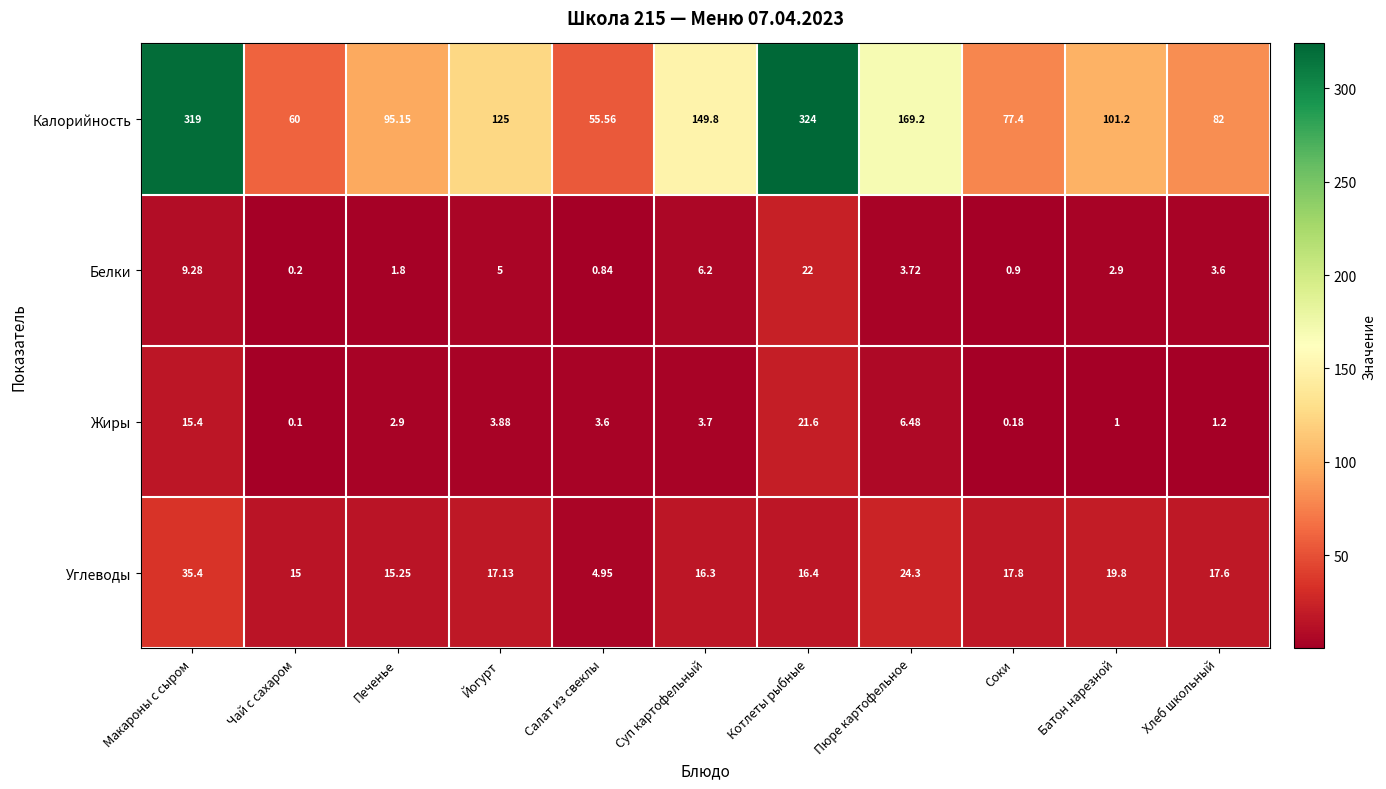

Count the number of categories in the chart.

11